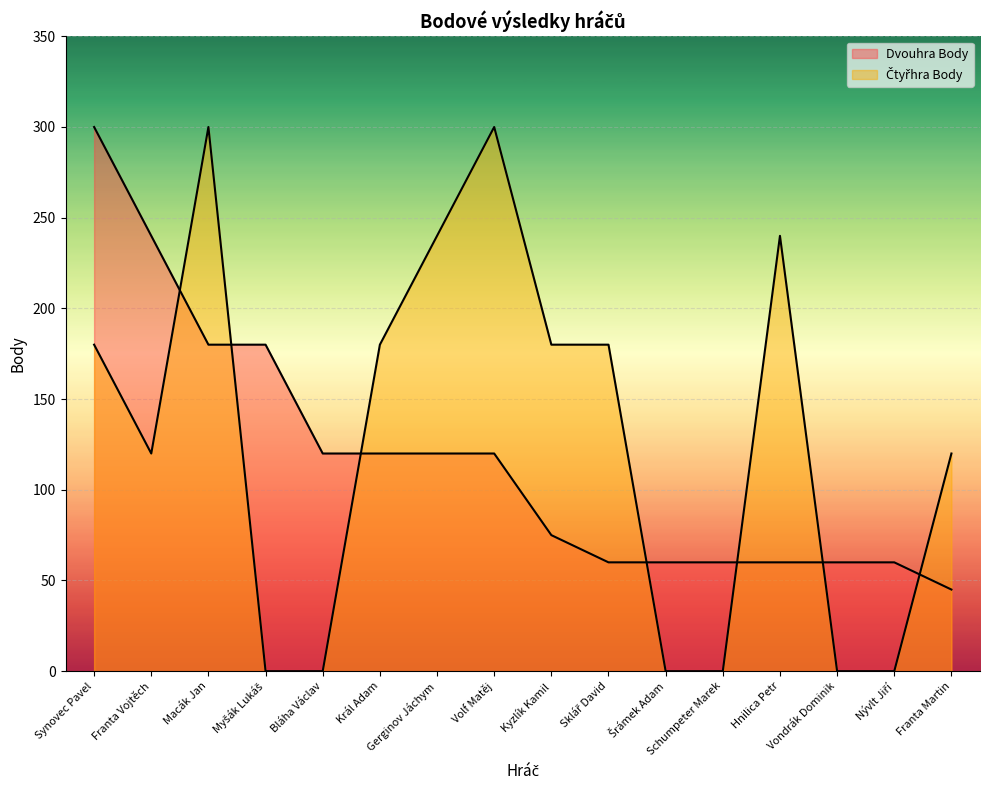

What are all the series names shown in the legend?

Dvouhra Body, Čtyřhra Body